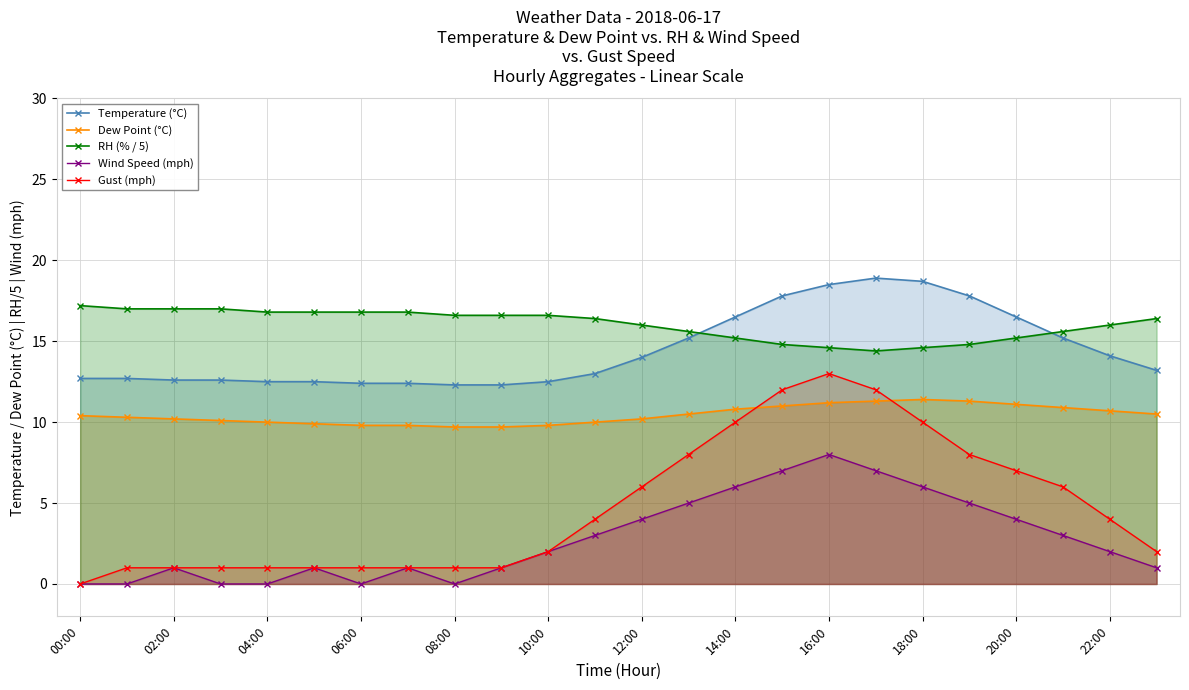

Rank the series at 14:00 from lowest to highest value.

Wind Speed (mph), Gust (mph), Dew Point (°C), RH (% / 5), Temperature (°C)